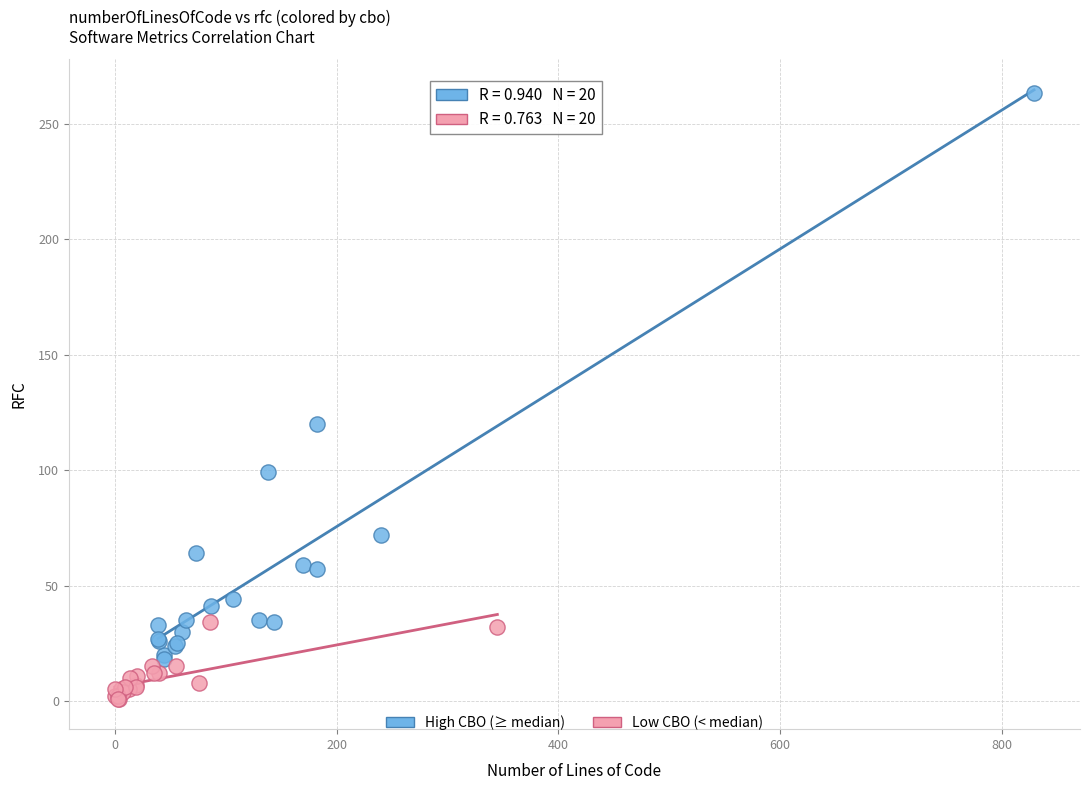

Which series has the widest spread of Y values?

High CBO (≥ median)